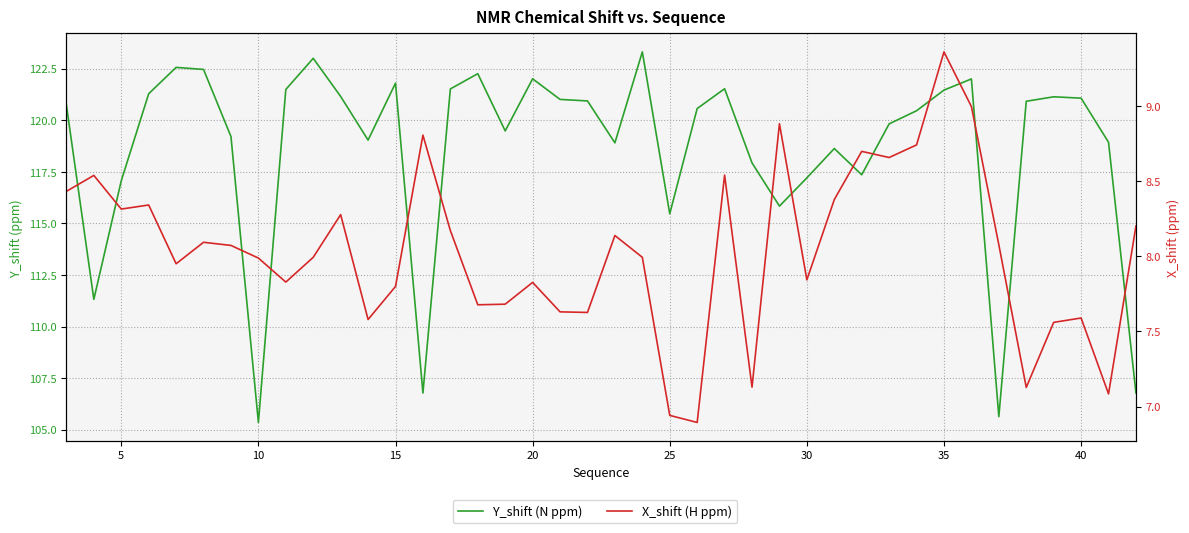

Rank the series by their average value, from lowest to highest.

X_shift (H ppm), Y_shift (N ppm)